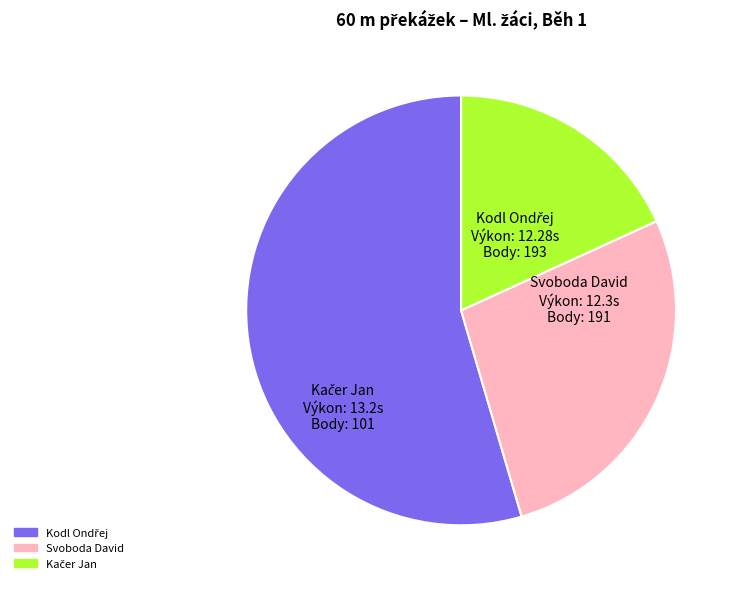

Is there a majority slice in this chart?

Yes